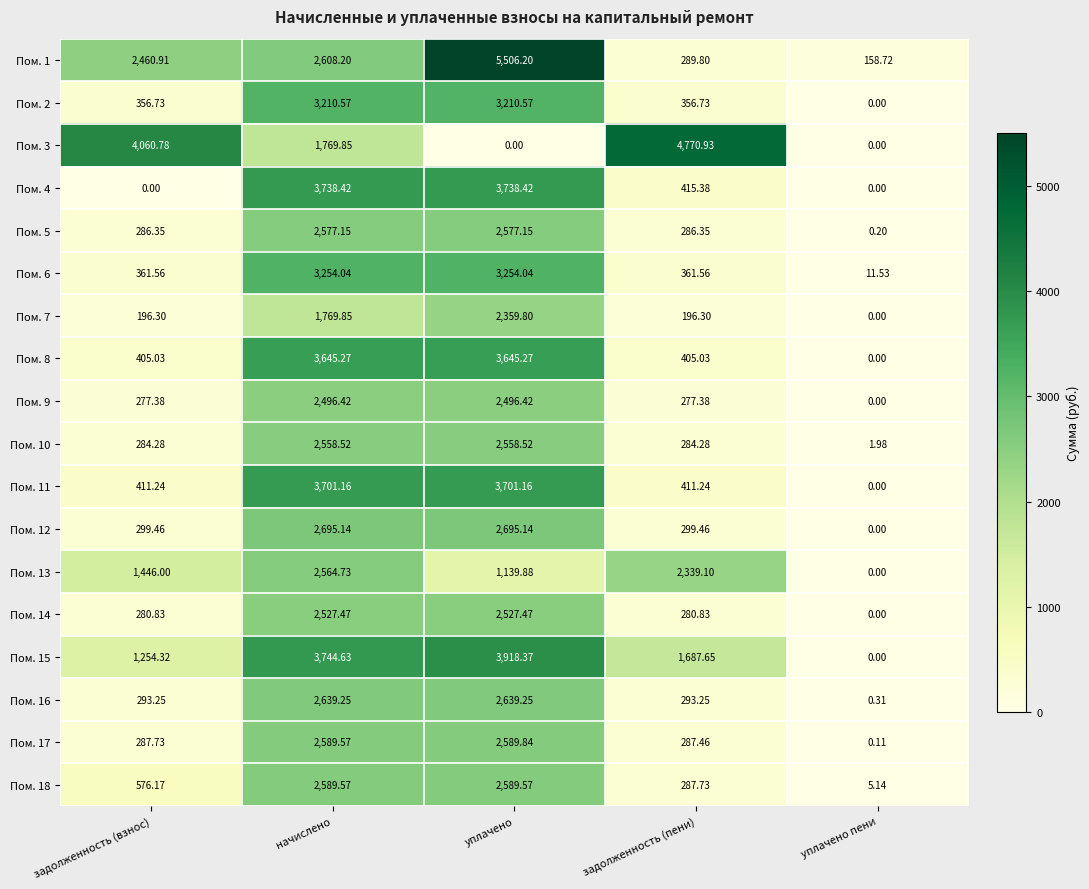

Which series has the largest range (max minus min)?

Пом. 1